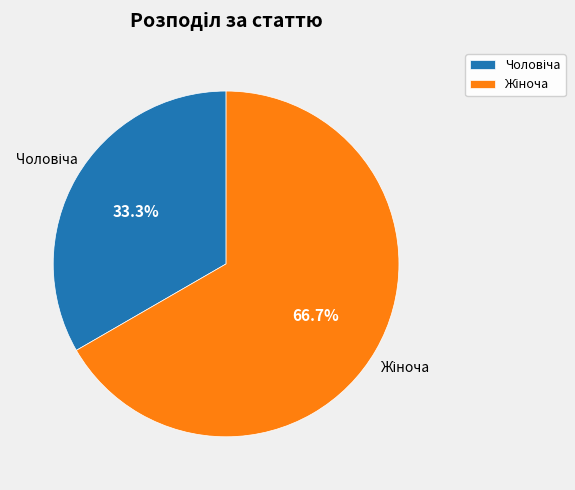

Is there a majority slice in this chart?

Yes